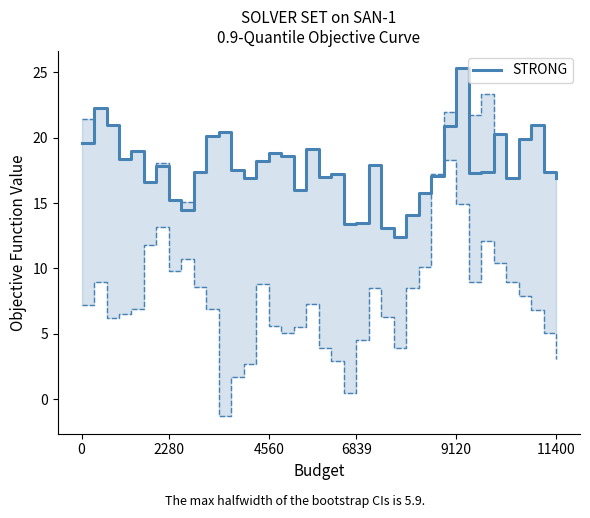

Read the value at 34.

16.9